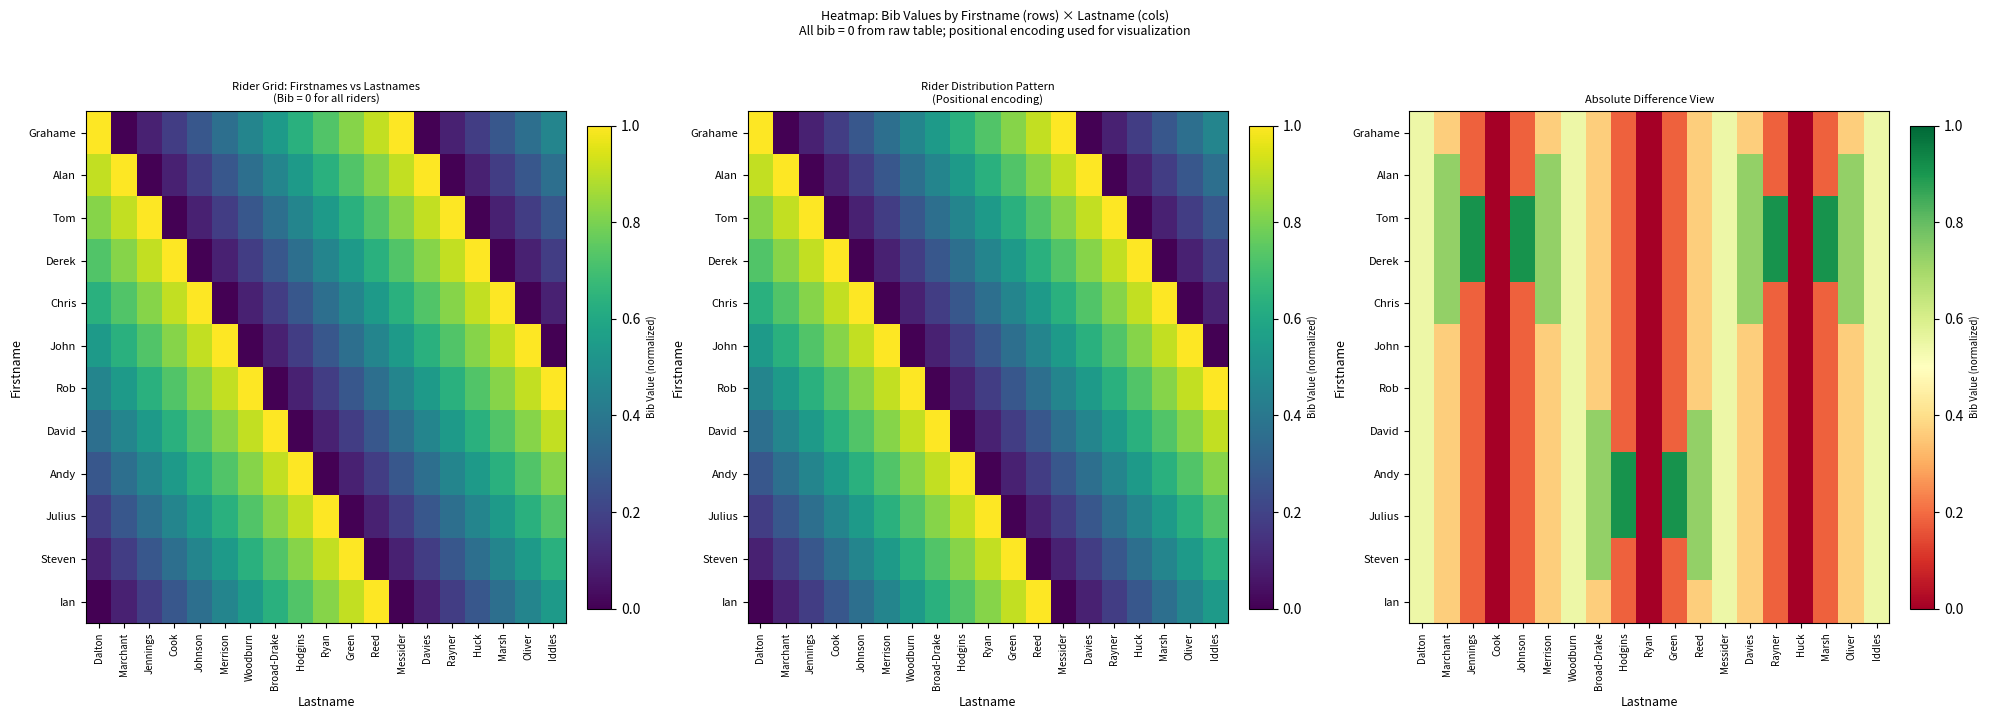

List the labels in order of Alan value, smallest first.

Cook, Ryan, Huck, Jennings, Johnson, Rayner, Marsh, Hodgins, Green, Broad-Drake, Reed, Dalton, Woodburn, Messider, Iddles, Marchant, Merrison, Davies, Oliver